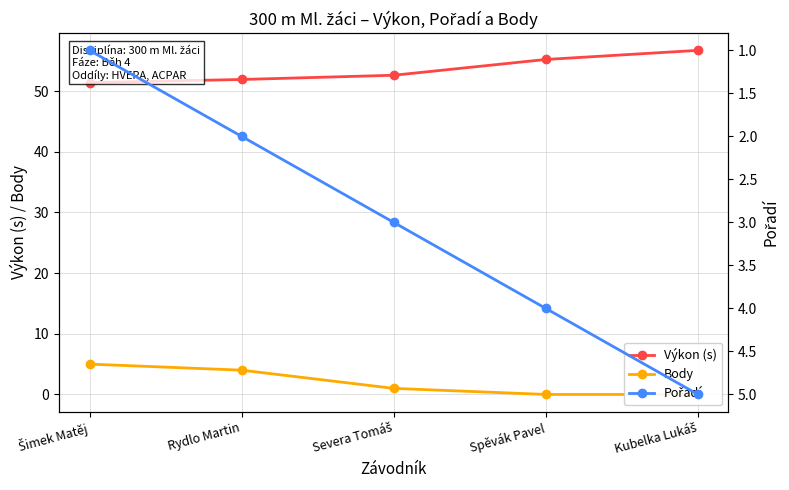

Reading left to right, transcribe all the data shown in this chart.

Výkon (s): Šimek Matěj=51.4	Rydlo Martin=51.9	Severa Tomáš=52.6	Spěvák Pavel=55.2	Kubelka Lukáš=56.7
Body: Šimek Matěj=5.0	Rydlo Martin=4.0	Severa Tomáš=1.0	Spěvák Pavel=0.0	Kubelka Lukáš=0.0
Pořadí: Šimek Matěj=1.0	Rydlo Martin=2.0	Severa Tomáš=3.0	Spěvák Pavel=4.0	Kubelka Lukáš=5.0